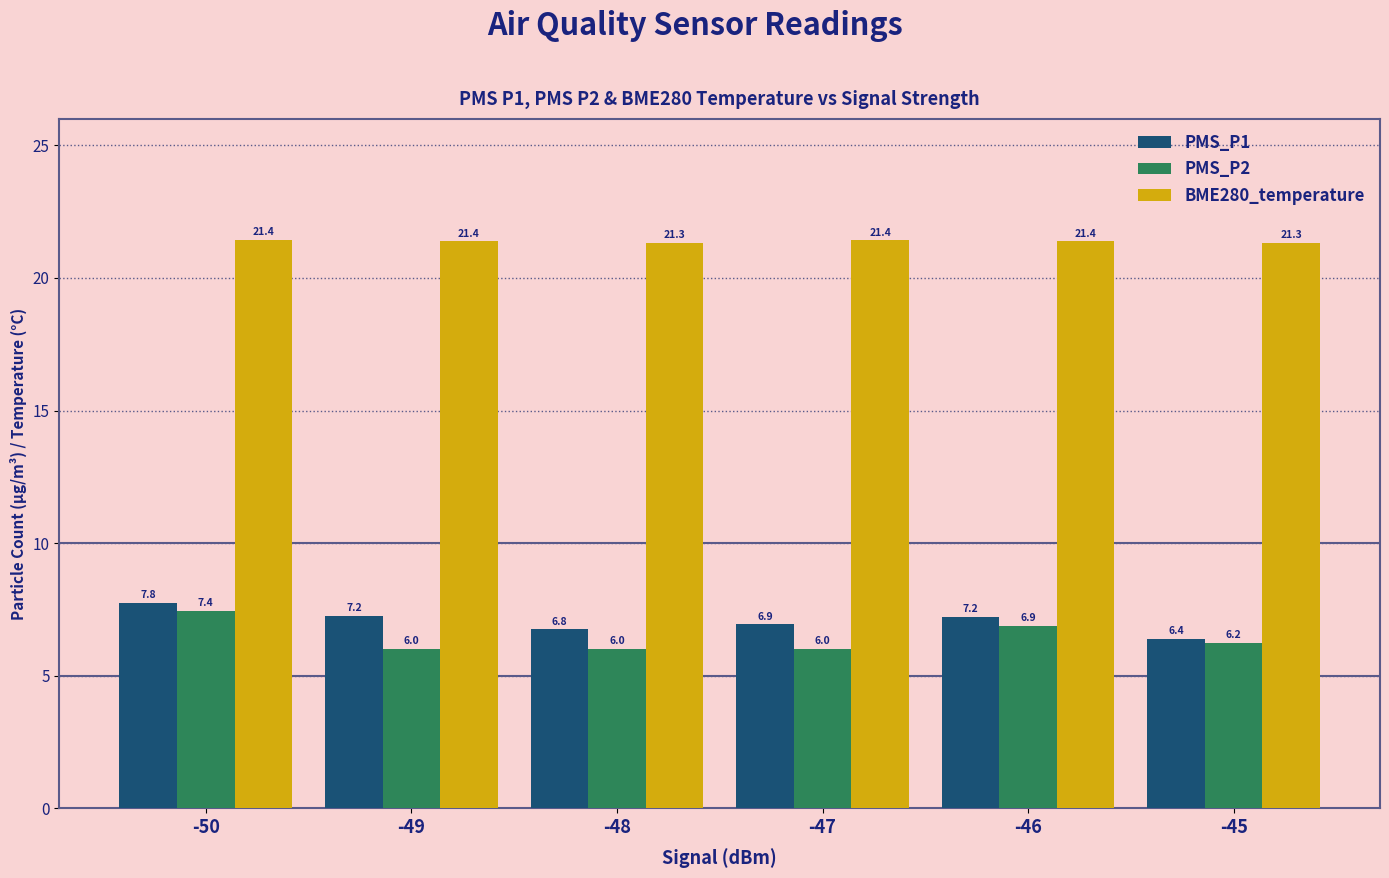

What is the maximum value shown in the chart?

21.4